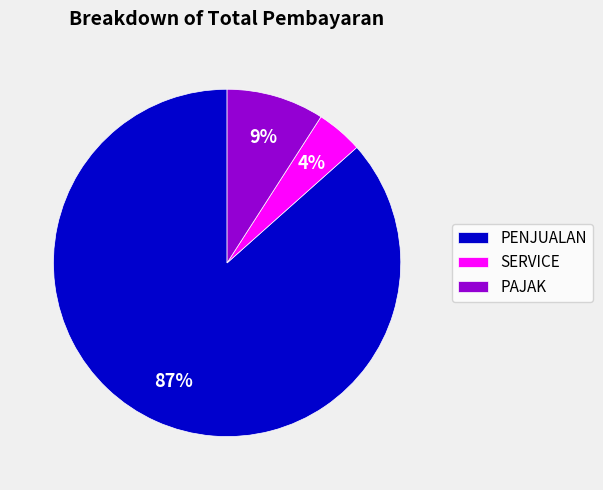

Between SERVICE and PENJUALAN, which is larger?

PENJUALAN